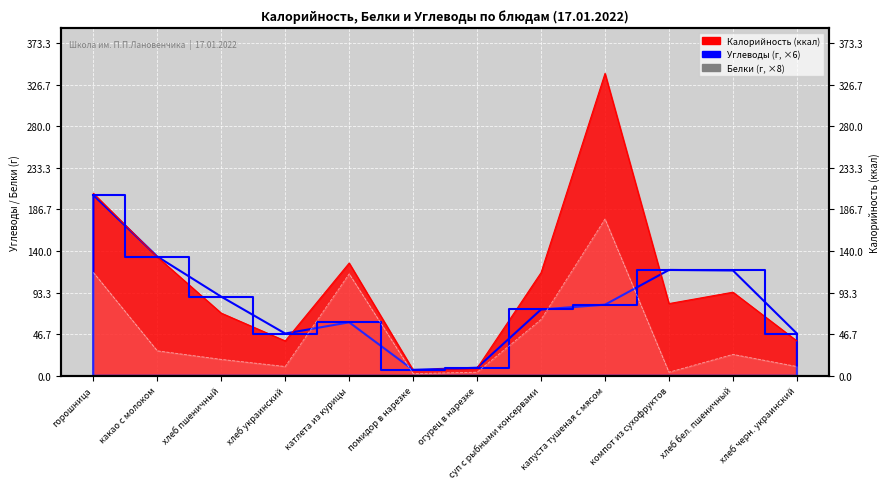

At which label does Калорийность first exceed 93?

горошница